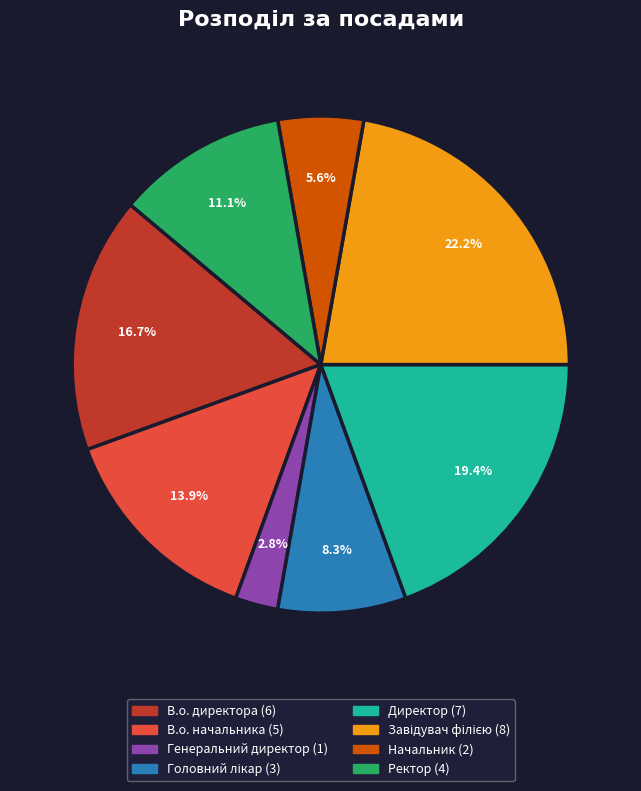

True or false: Директор accounts for 19% of the total.

True